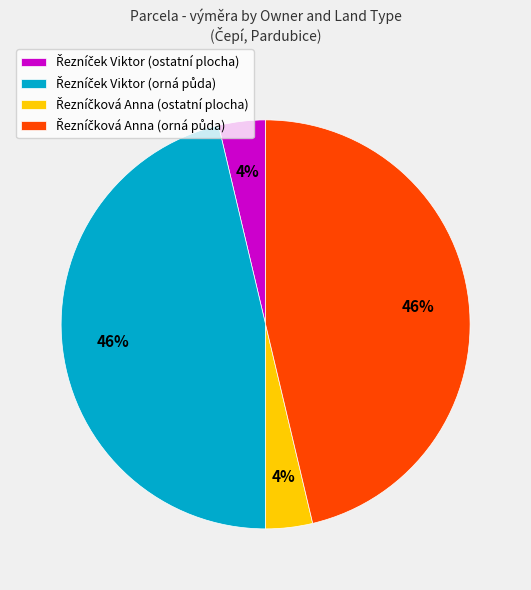

How many segments does this pie chart have?

4